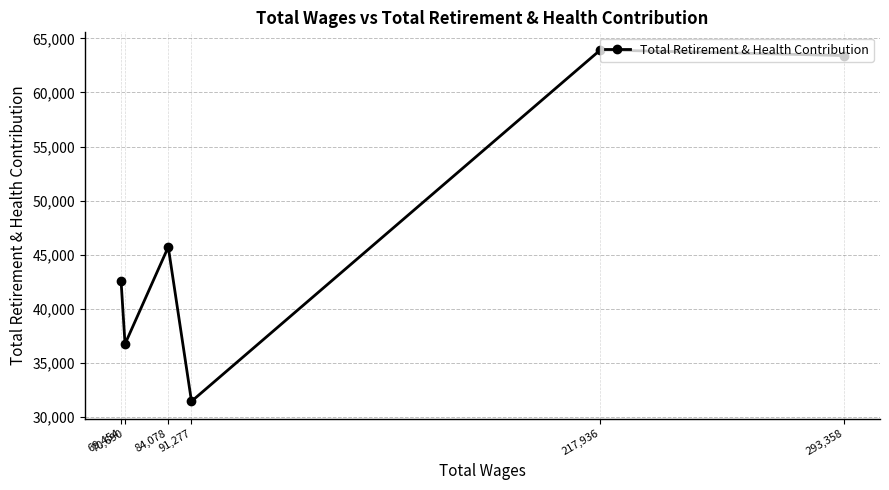

How many series are shown in this chart?

1